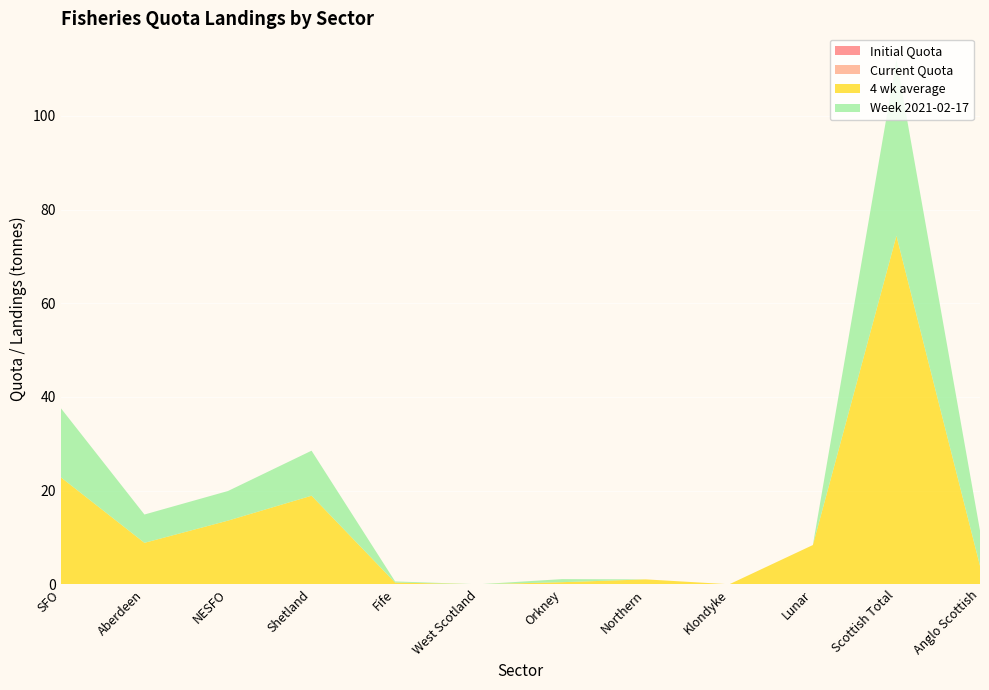

Reading left to right, transcribe all the data shown in this chart.

Initial Quota: SFO=0.0	Aberdeen=0.0	NESFO=0.0	Shetland=0.0	Fife=0.0	West Scotland=0.0	Orkney=0.0	Northern=0.0	Klondyke=0.0	Lunar=0.0	Scottish Total=0.0	Anglo Scottish=0.0
Current Quota: SFO=0.0	Aberdeen=0.0	NESFO=0.0	Shetland=0.0	Fife=0.0	West Scotland=0.0	Orkney=0.0	Northern=0.0	Klondyke=0.0	Lunar=0.0	Scottish Total=0.0	Anglo Scottish=0.0
4 wk average: SFO=22.8	Aberdeen=8.8	NESFO=13.6	Shetland=18.9	Fife=0.4	West Scotland=0.0	Orkney=0.4	Northern=1.0	Klondyke=0.0	Lunar=8.4	Scottish Total=74.4	Anglo Scottish=3.9
Week 2021-02-17: SFO=14.8	Aberdeen=6.0	NESFO=6.3	Shetland=9.6	Fife=0.2	West Scotland=0.0	Orkney=0.7	Northern=0.0	Klondyke=0.0	Lunar=0.0	Scottish Total=37.6	Anglo Scottish=7.5